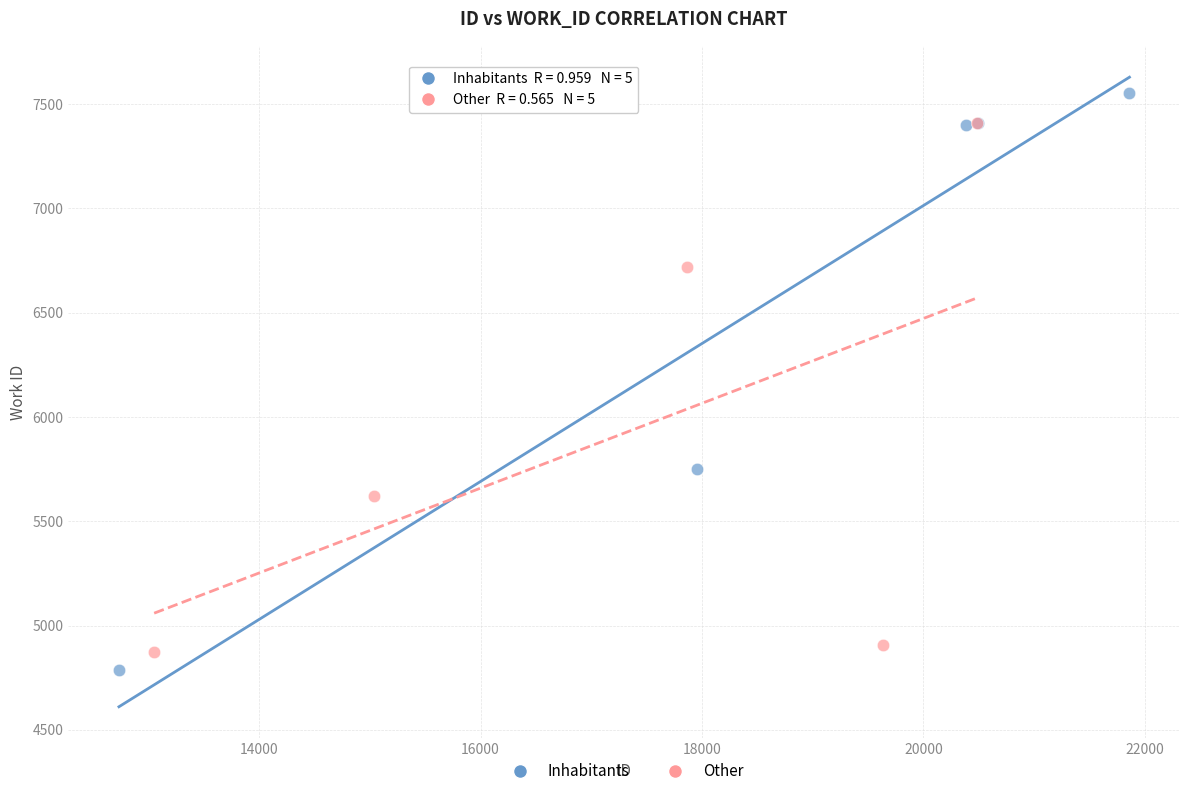

Which series has the largest Y range (max minus min)?

Inhabitants